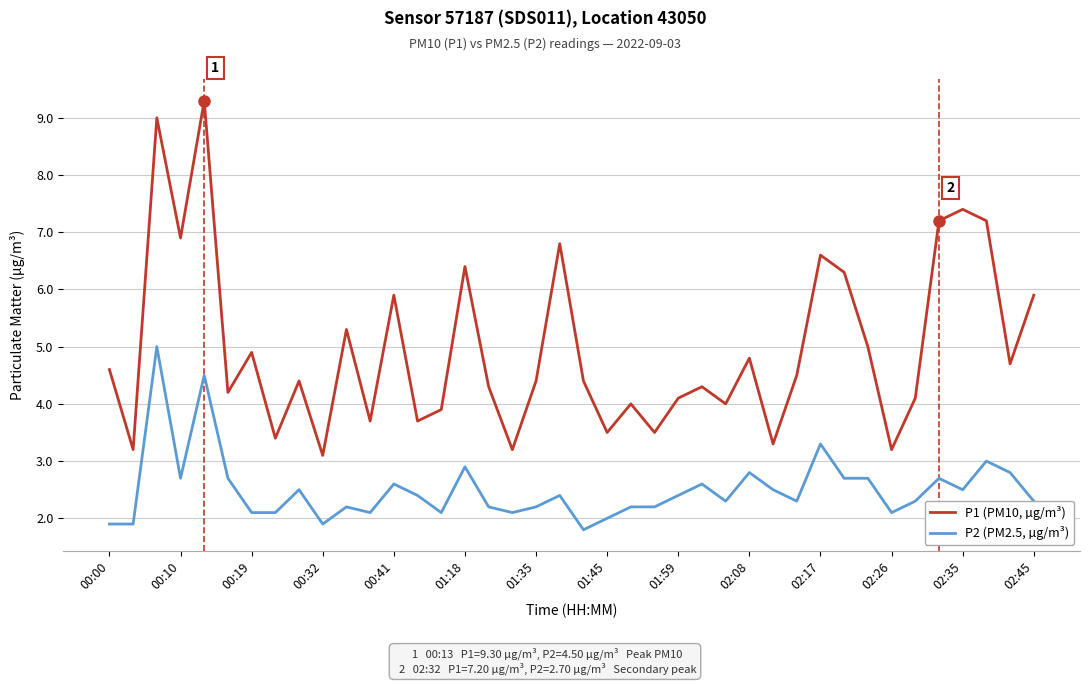

What is the difference between the maximum and minimum values in the P1 (PM10, µg/m³) series?

6.2